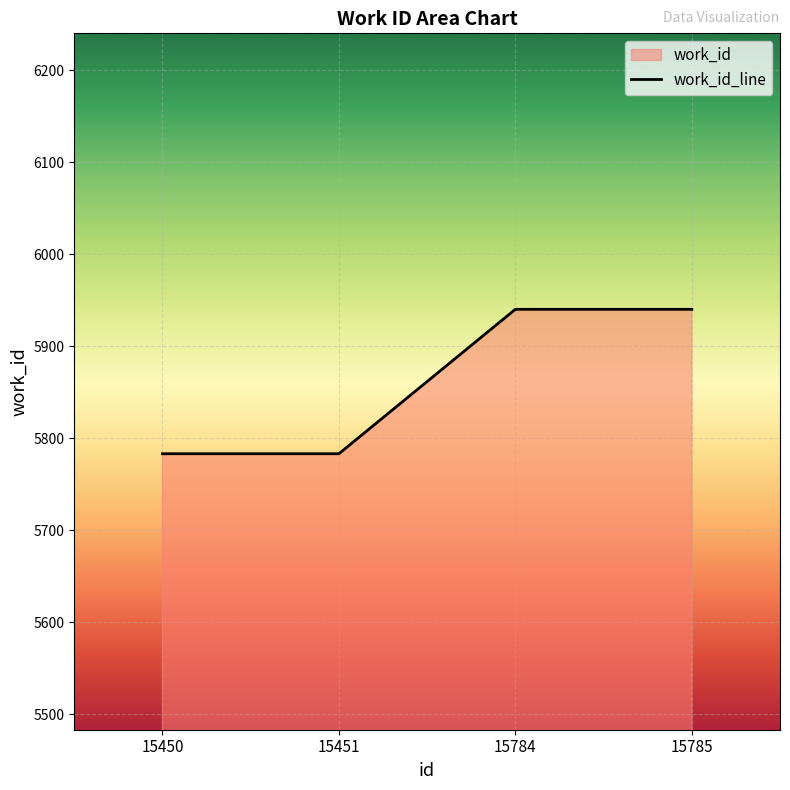

What is the value of the 1st point from the left?

5783